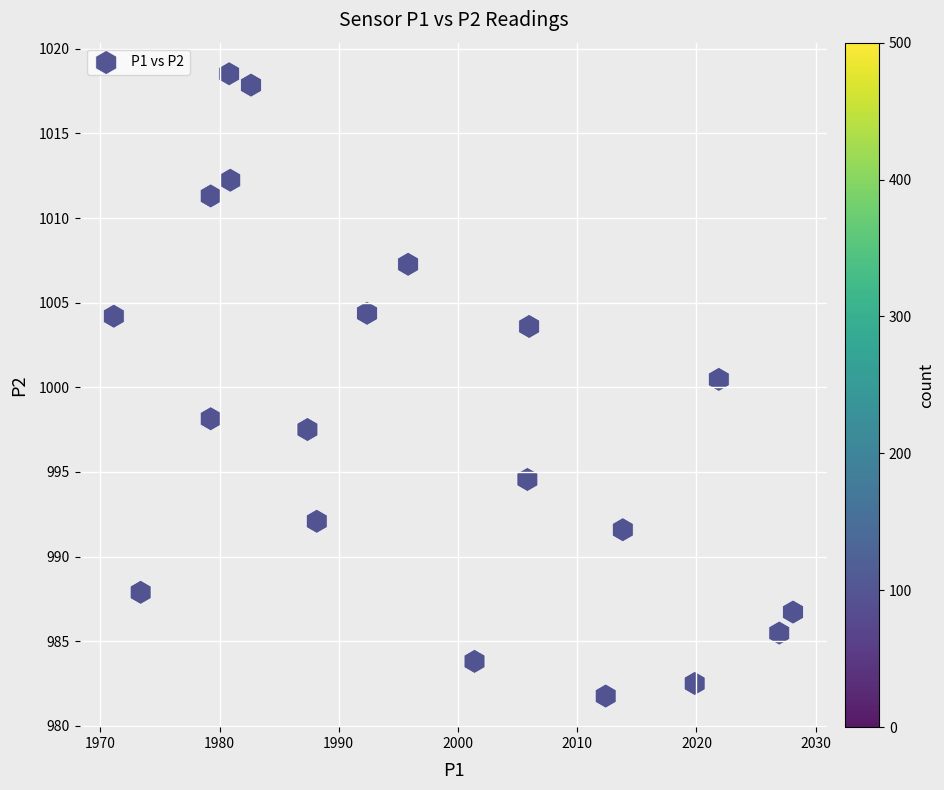

What is the range of X values (max minus min)?

57.0